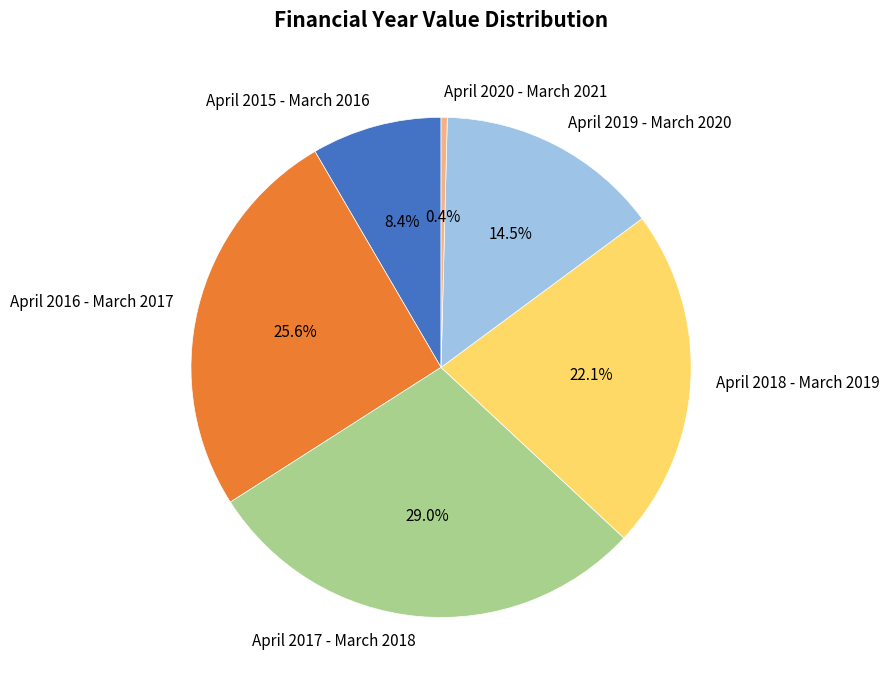

How many slices are in this pie chart?

6